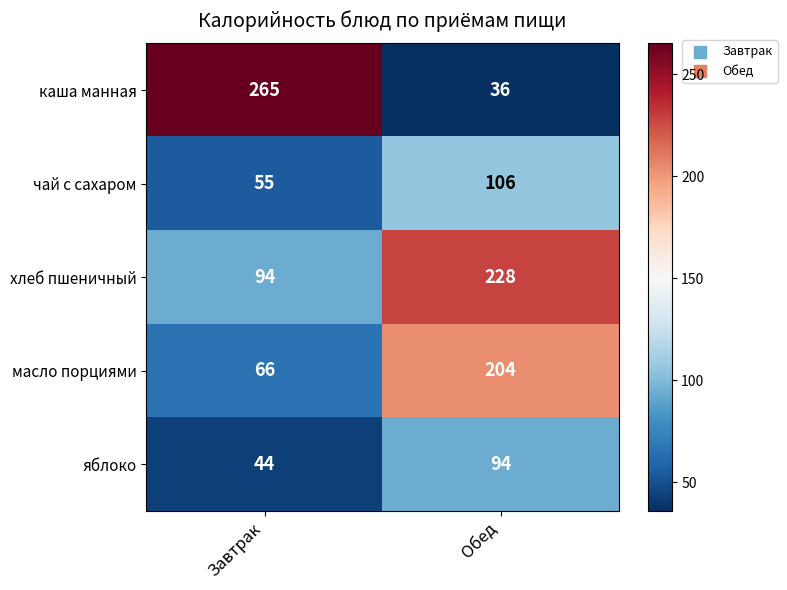

At how many categories does at least one series exceed 209?

2